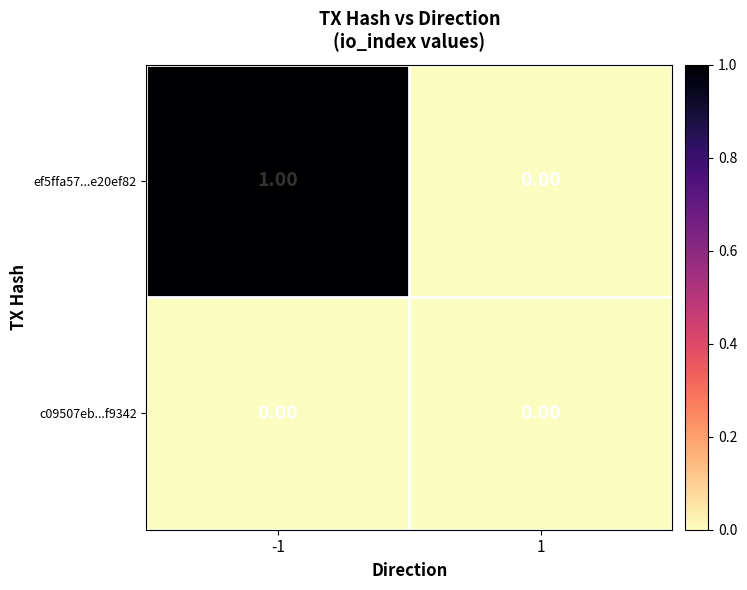

Rank the series by their maximum value, from highest to lowest.

ef5ffa57...e20ef82, c09507eb...f9342